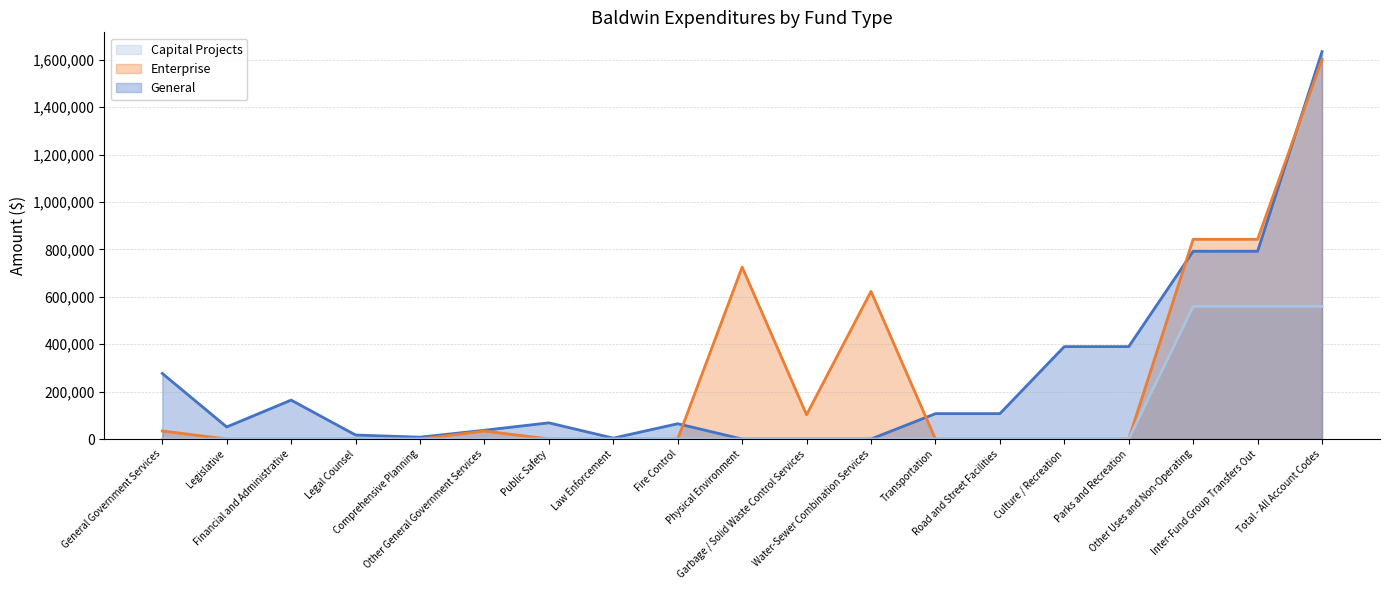

How many interior local valleys does the Enterprise series have?

1